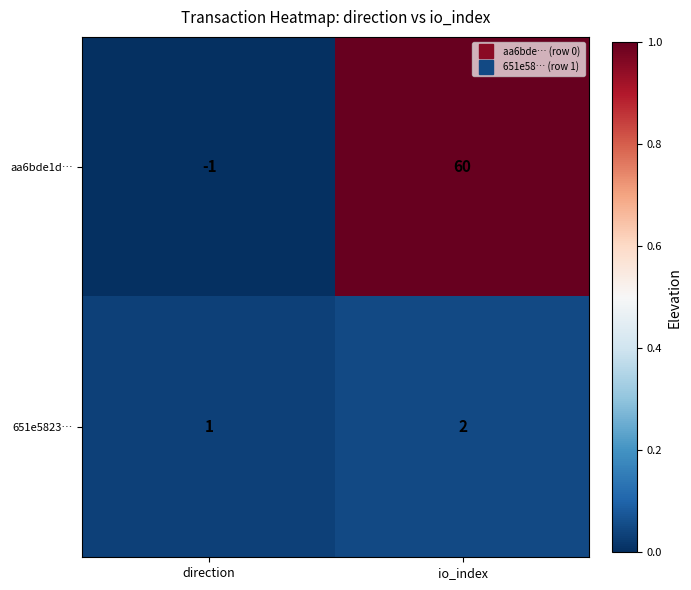

Between direction and io_index, which series saw the biggest shift?

aa6bde1d…